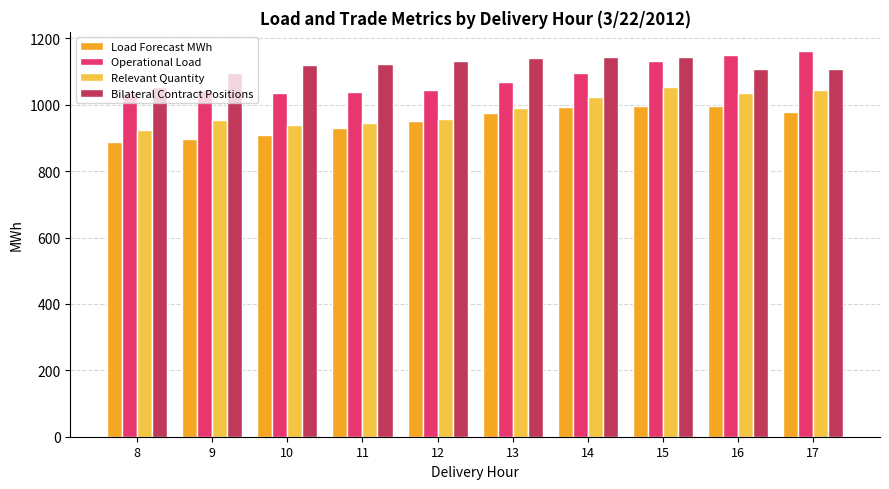

How many groups of bars are there?

10